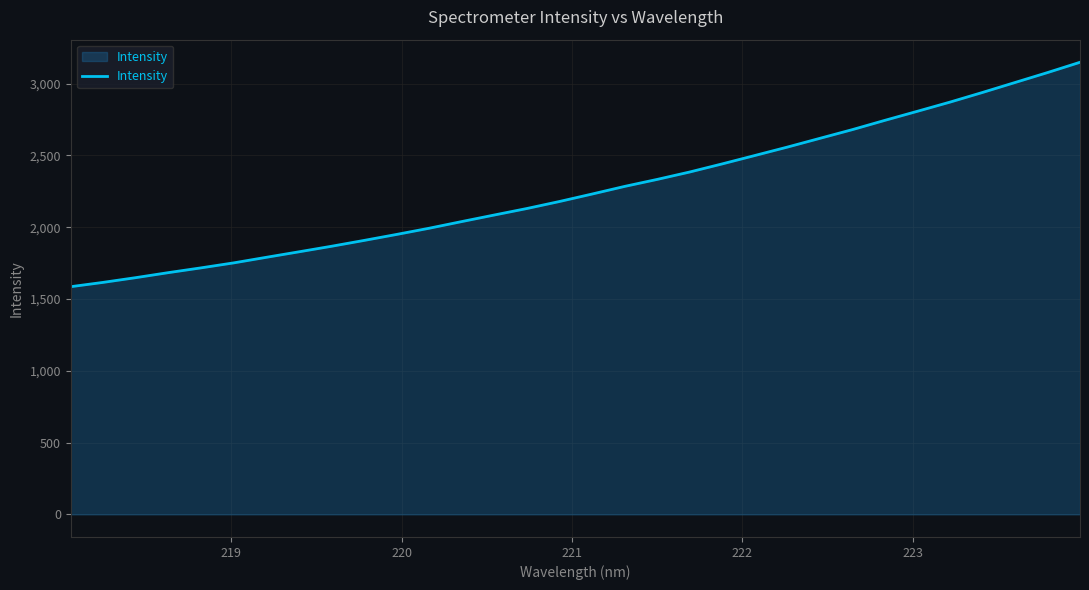

How many lines are shown in the chart?

1